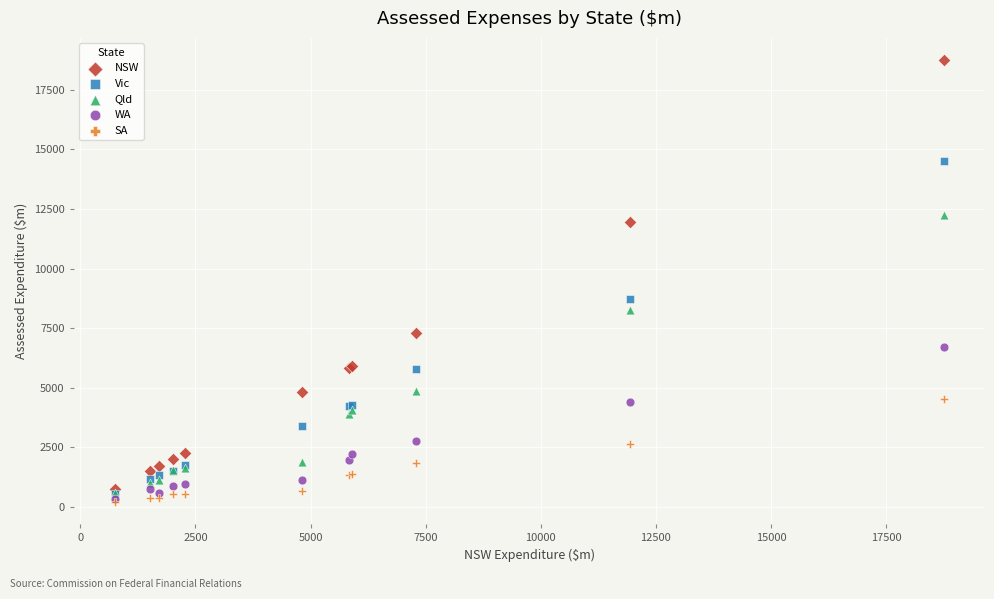

In the Vic series, what Y value is closest to 7512?

8705.3